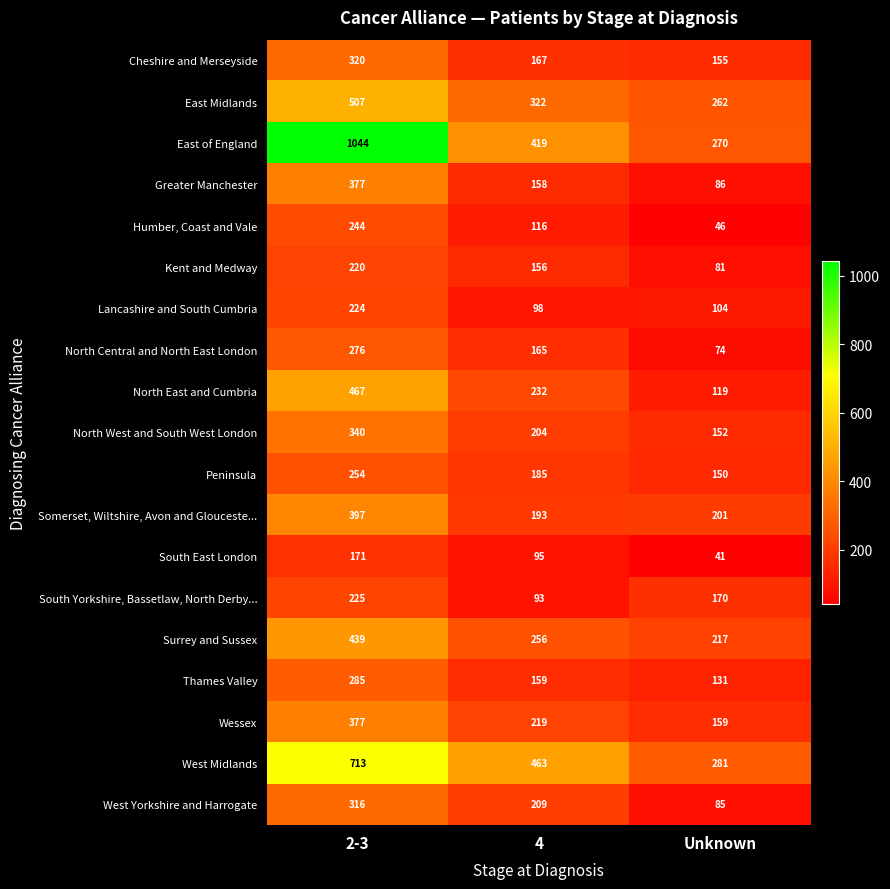

At how many categories does at least one series exceed 556?

1